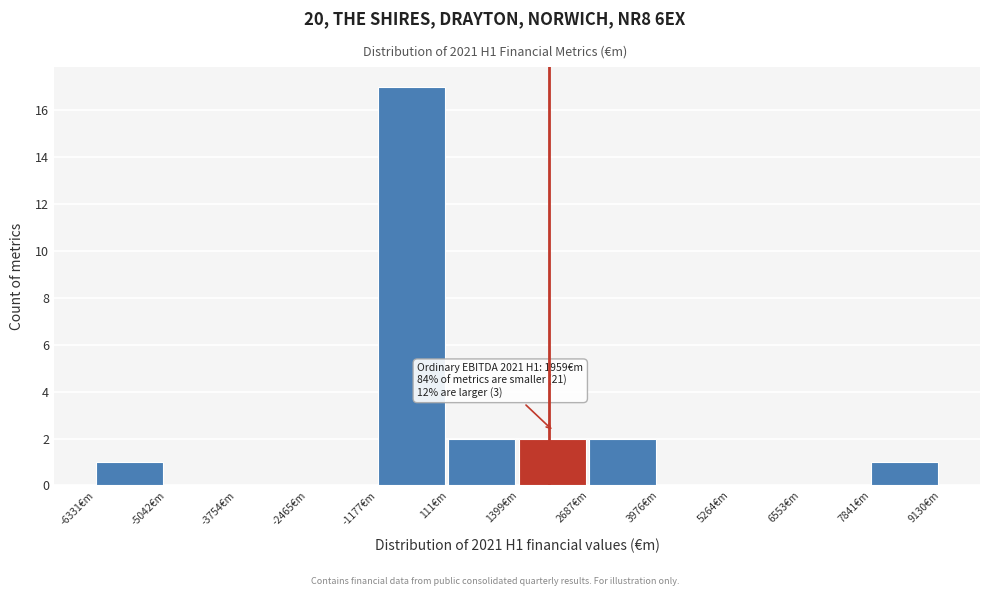

Which range on the x-axis has the tallest bar?

-1200 to 200